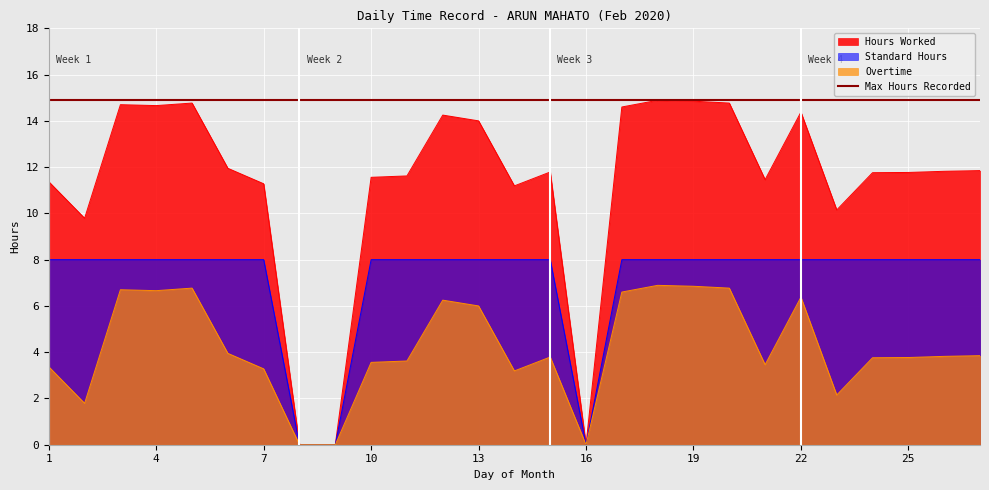

At which category is the sum across all series the highest?

18